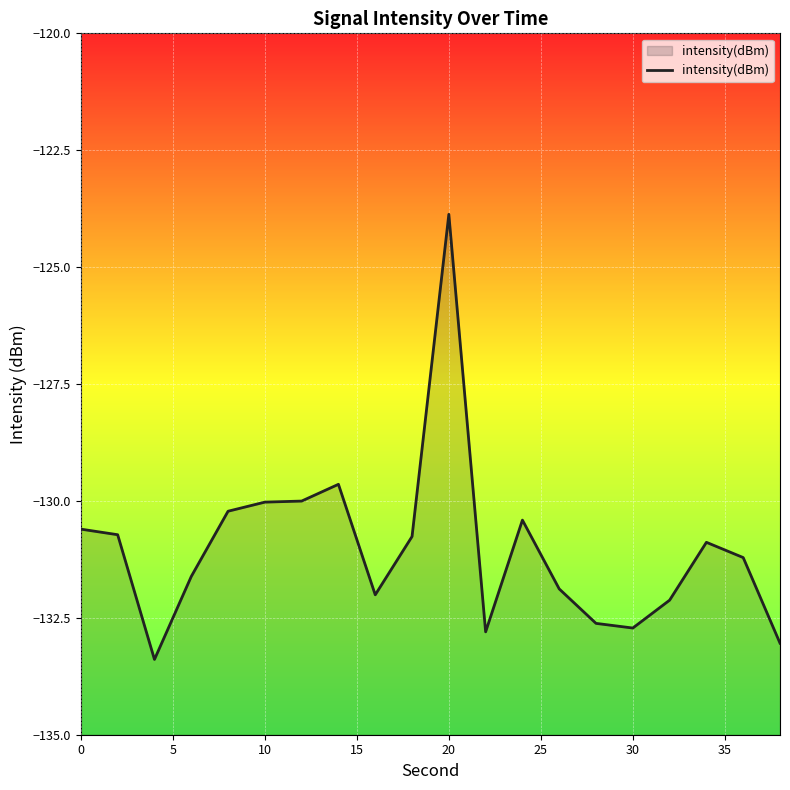

Does the chart display data point markers on the line(s)?

No